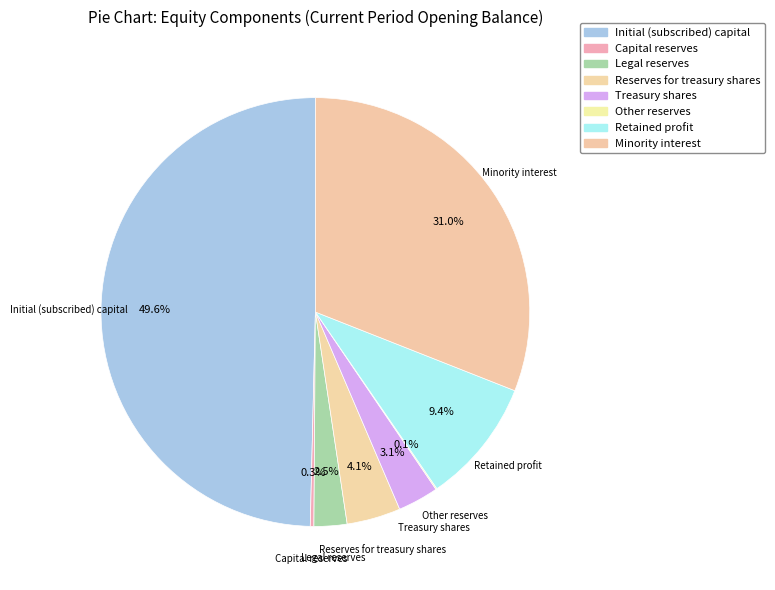

What is the change in value from Retained profit to Minority interest?

+96388360